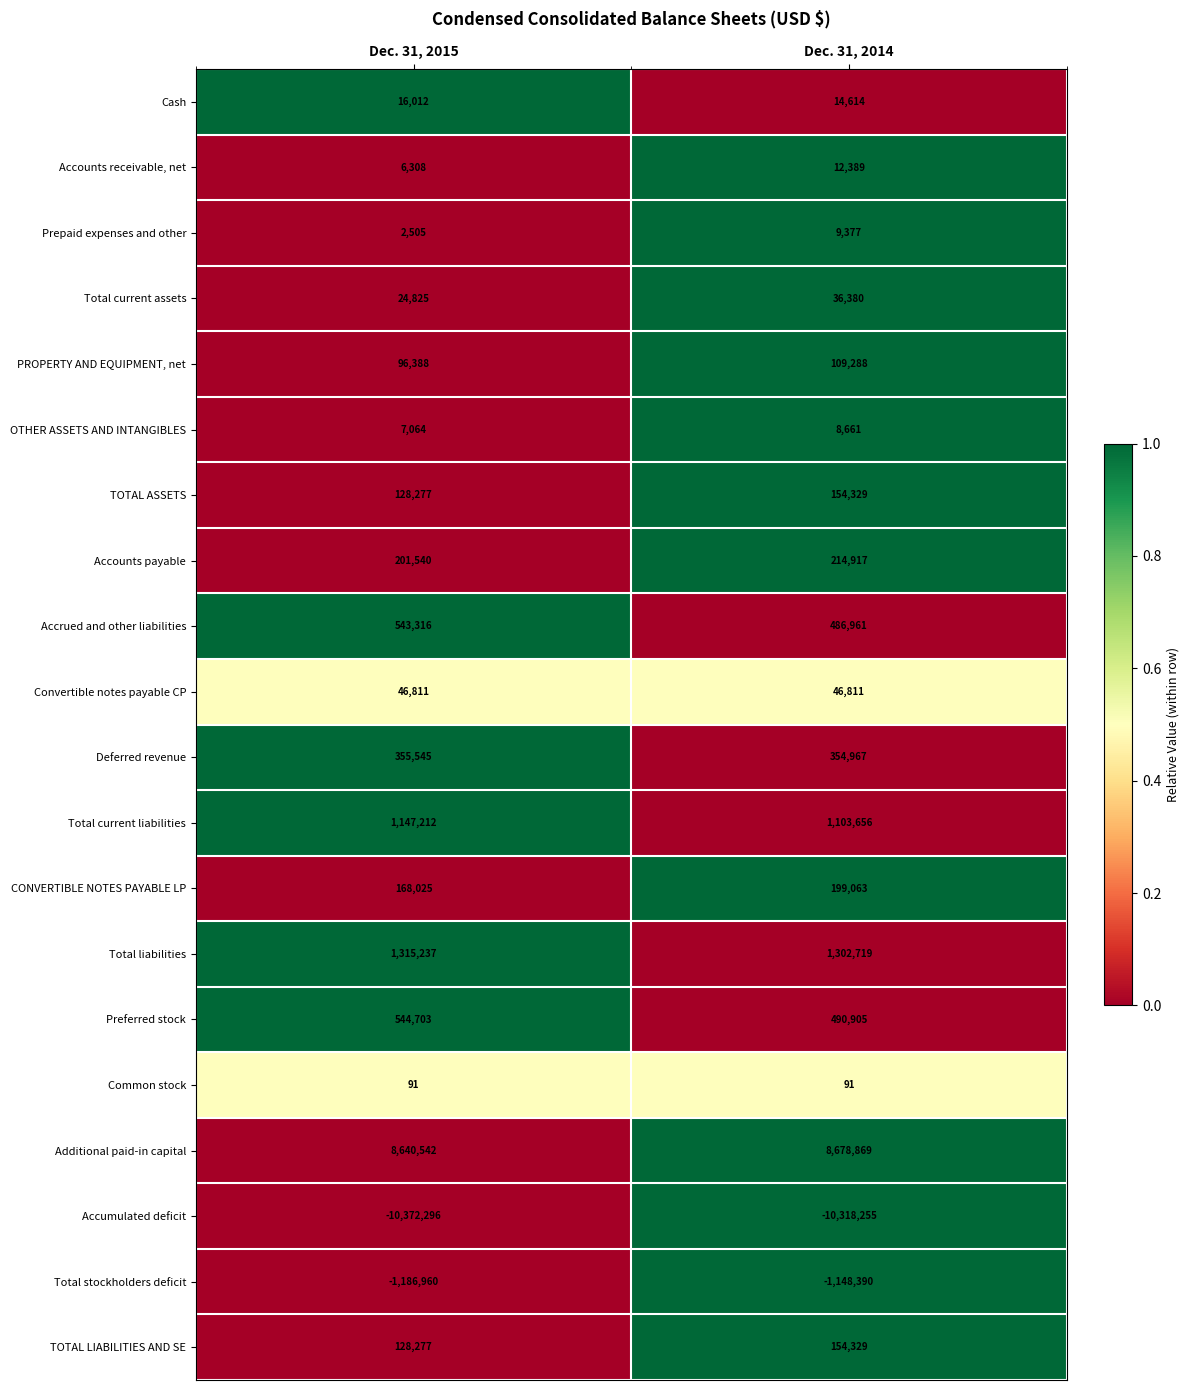

Rank the categories by Total stockholders deficit value from lowest to highest.

Dec. 31, 2015, Dec. 31, 2014